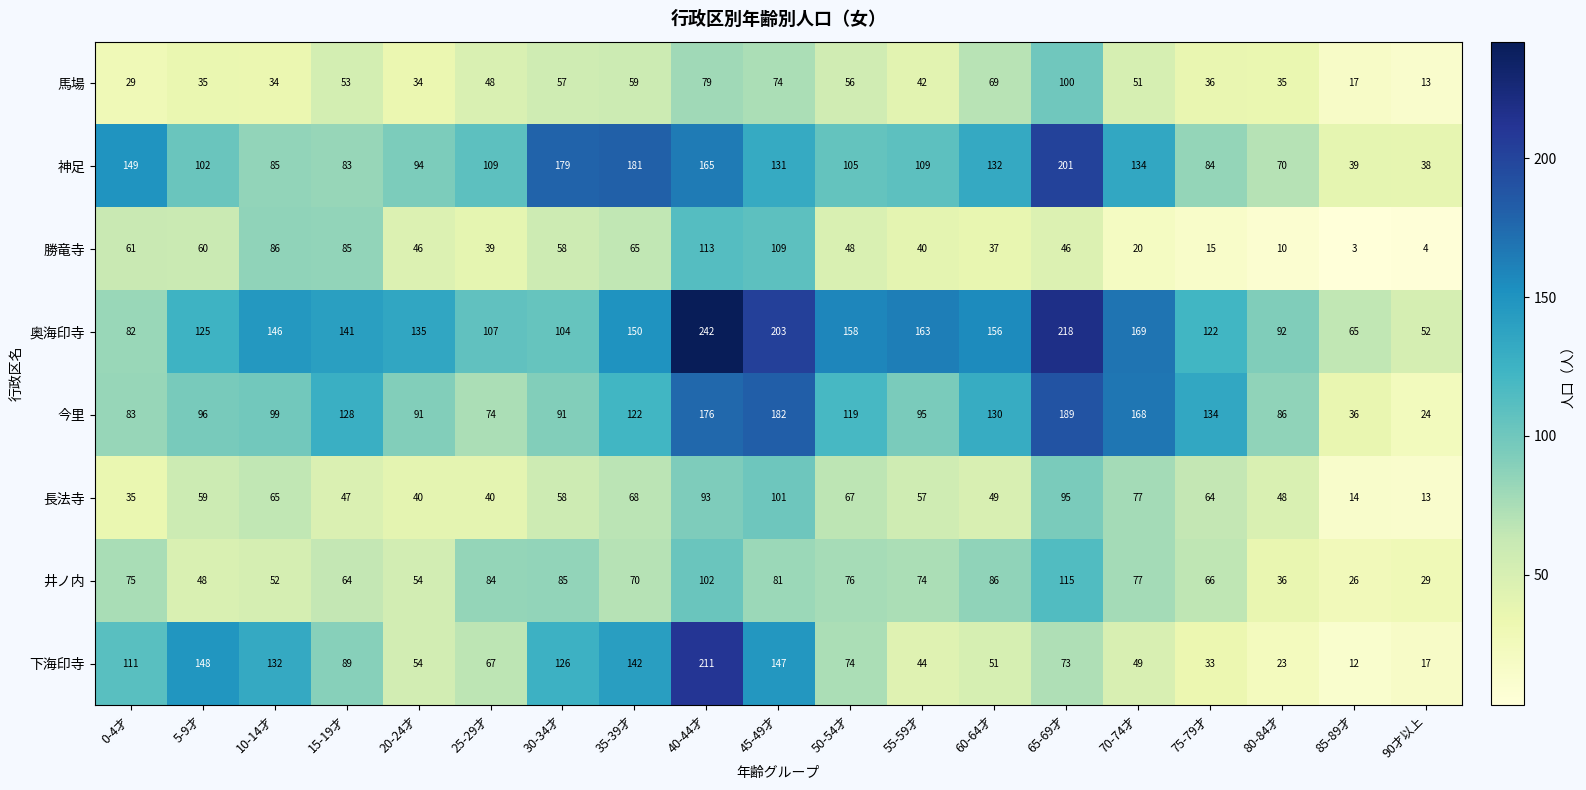

At which category does the chart reach its peak across all series?

40-44才